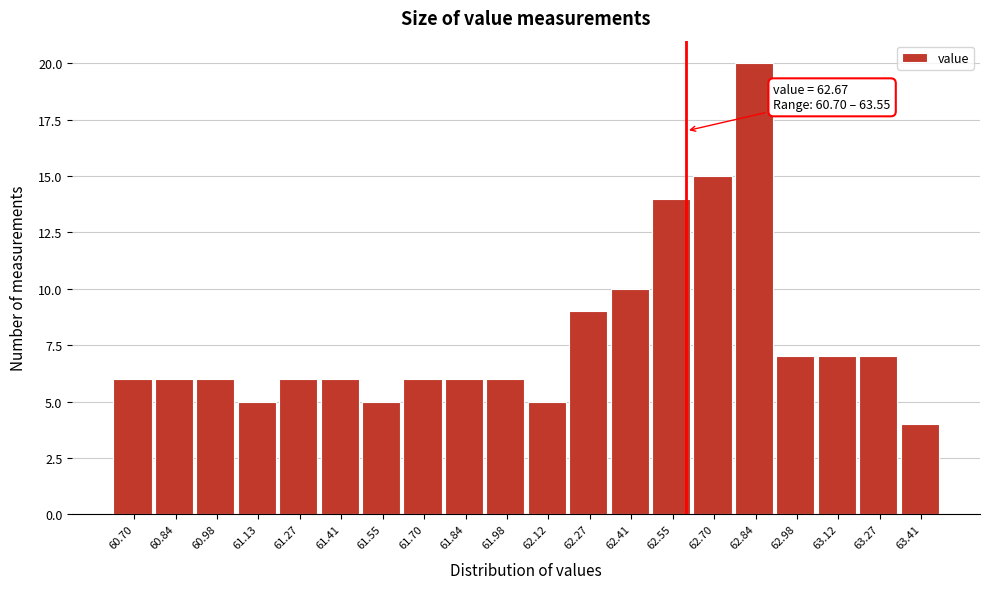

Reading left to right, extract all data points from this chart.

6	6	6	5	6	6	5	6	6	6	5	9	10	14	15	20	7	7	7	4